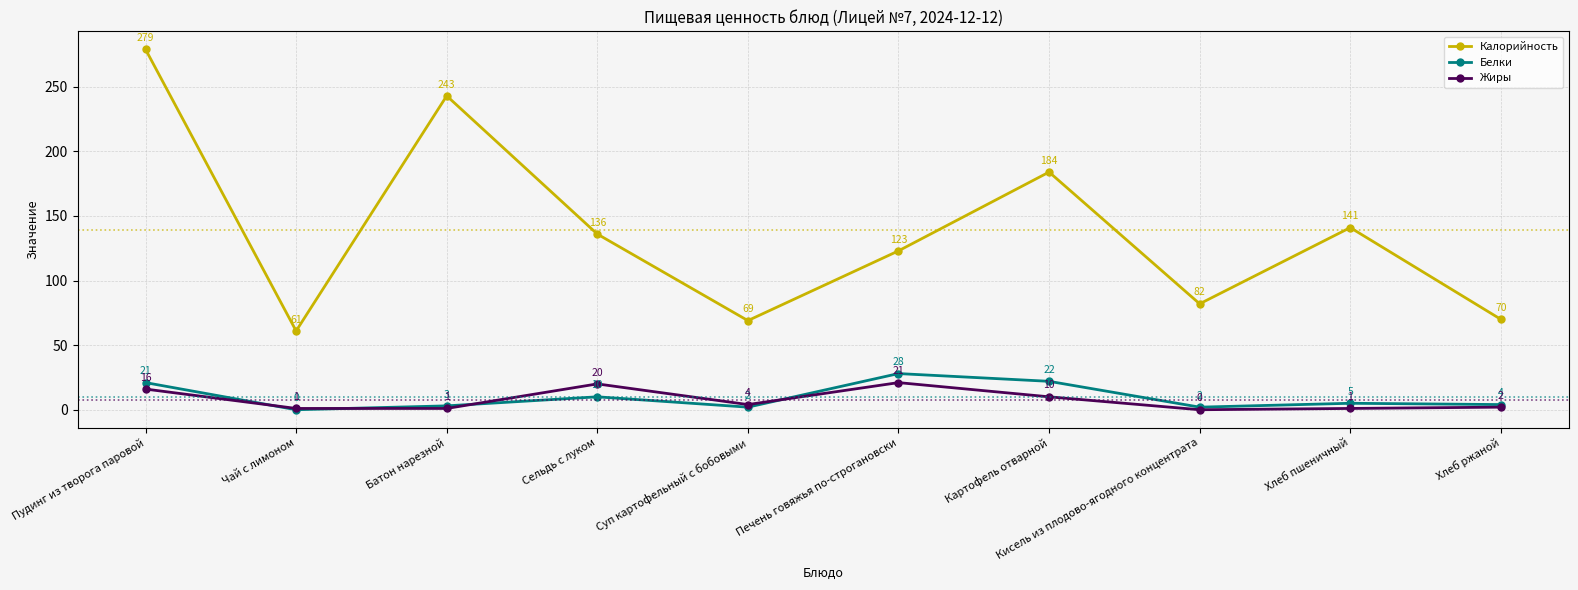

Rank the series by their maximum value, from lowest to highest.

Жиры, Белки, Калорийность